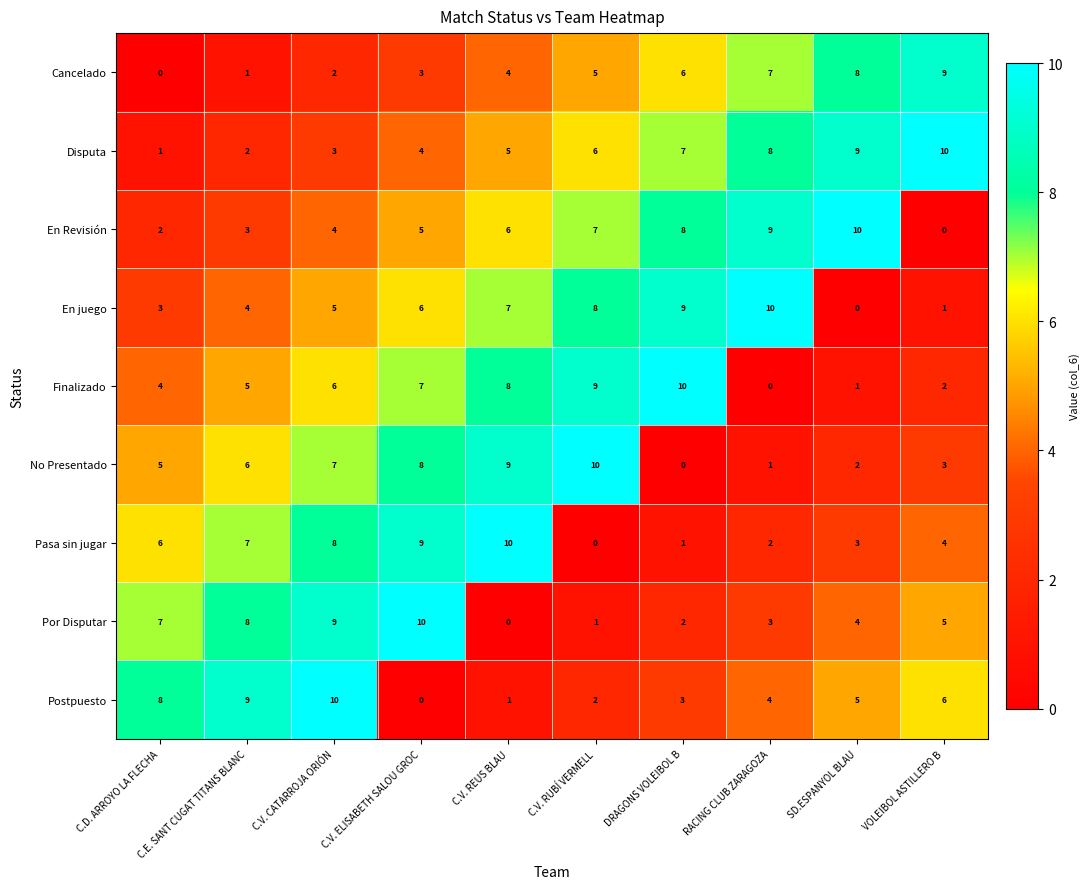

True or false: En juego has a value of 6 at DRAGONS VOLEIBOL B.

False